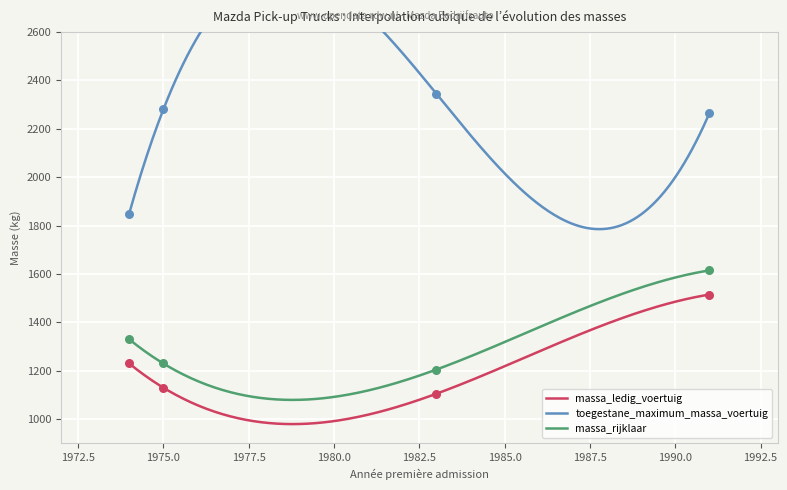

True or false: massa_ledig_voertuig and massa_rijklaar intersect in this chart.

False